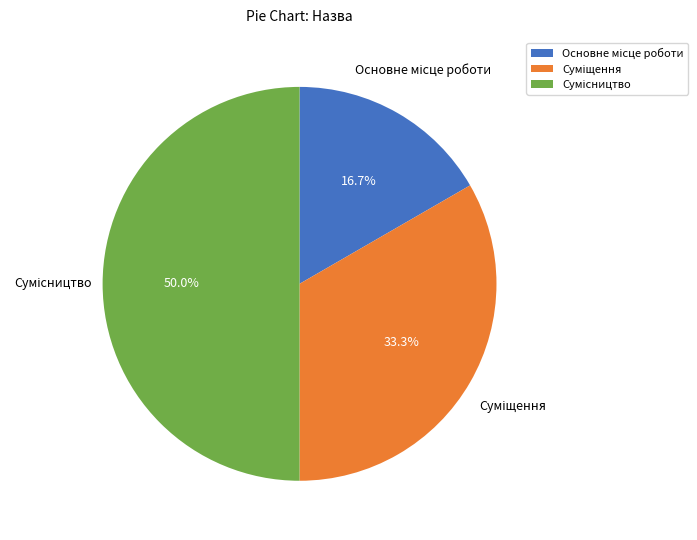

To the nearest percent, what portion does Основне місце роботи represent?

17%